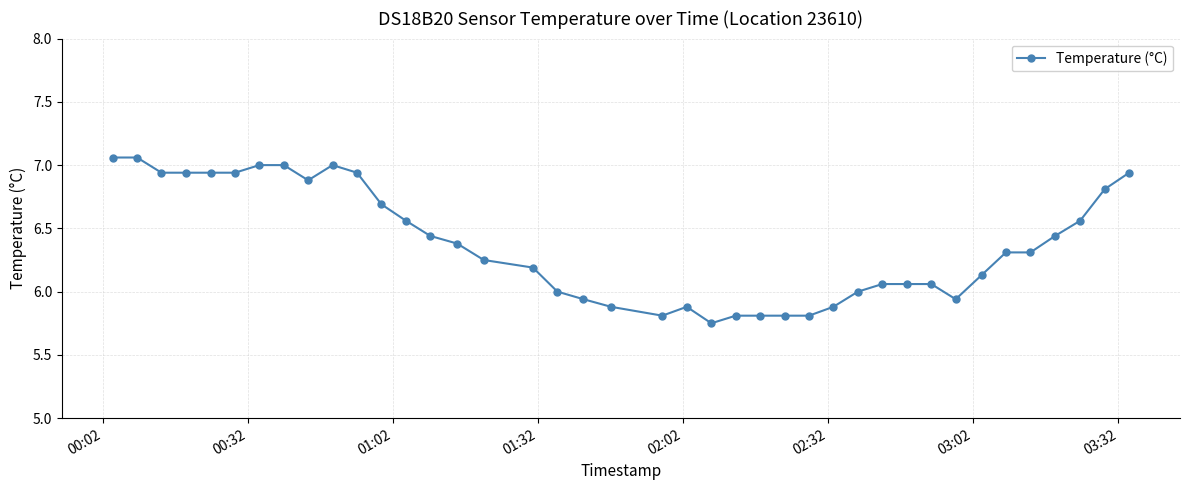

What is the sum of all values?

255.2